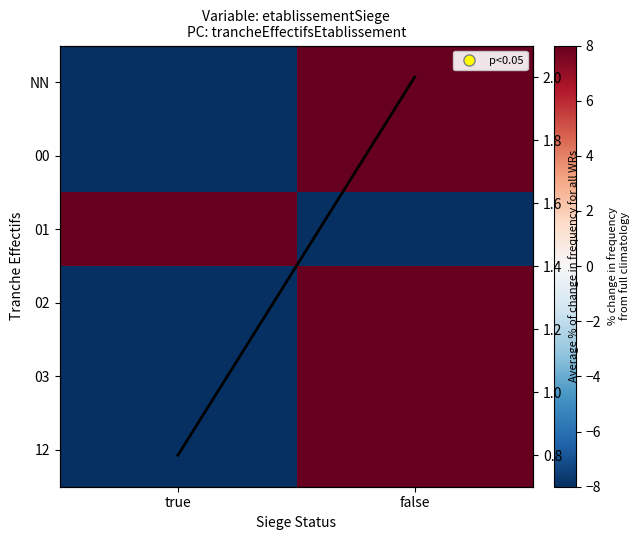

Read the avg value at true.

0.8